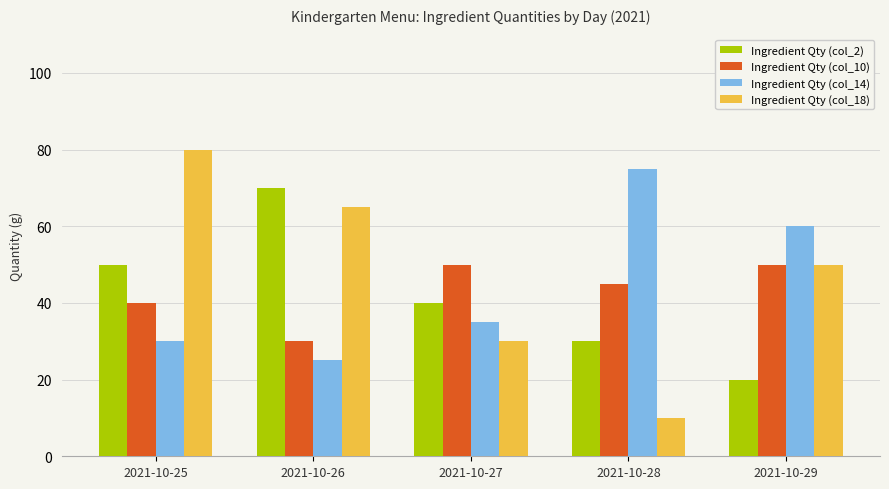

How many distinct data groups are displayed?

4